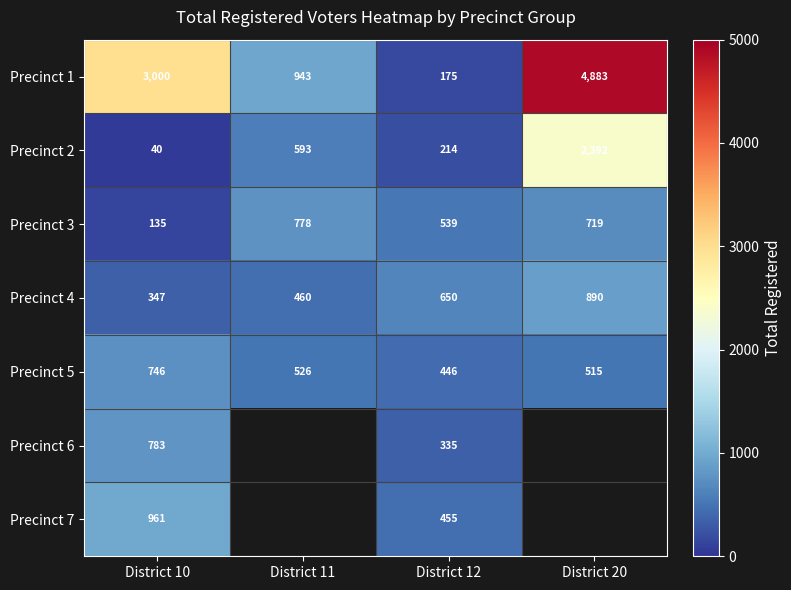

At which label does Precinct 4 reach its peak?

District 20